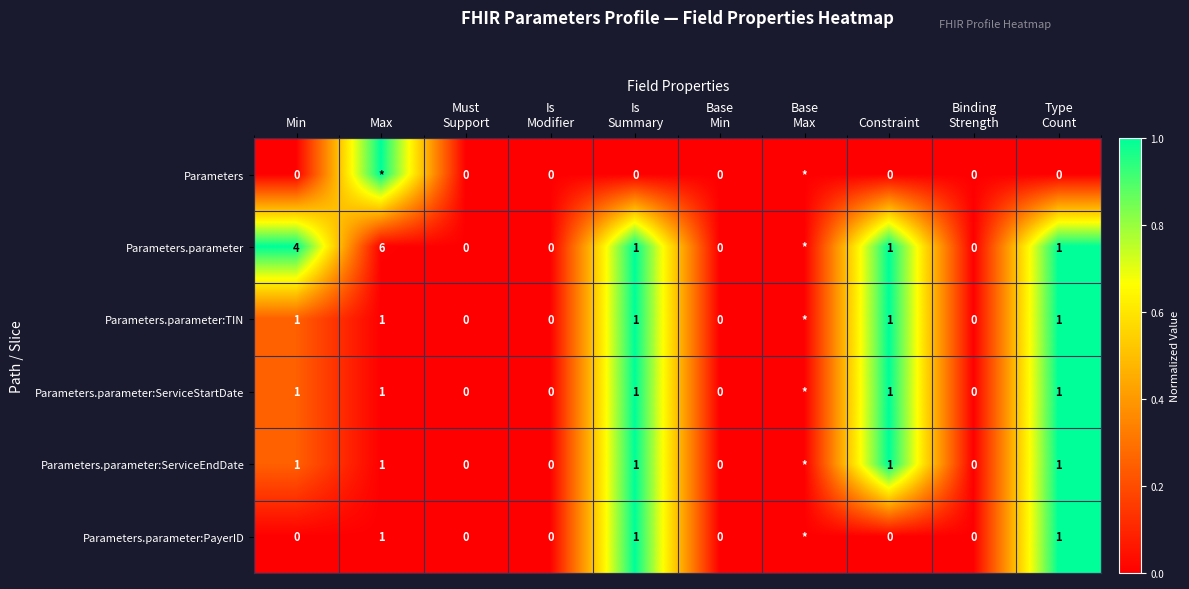

The value of Parameters.parameter:ServiceStartDate at Min is 1. True or false?

True